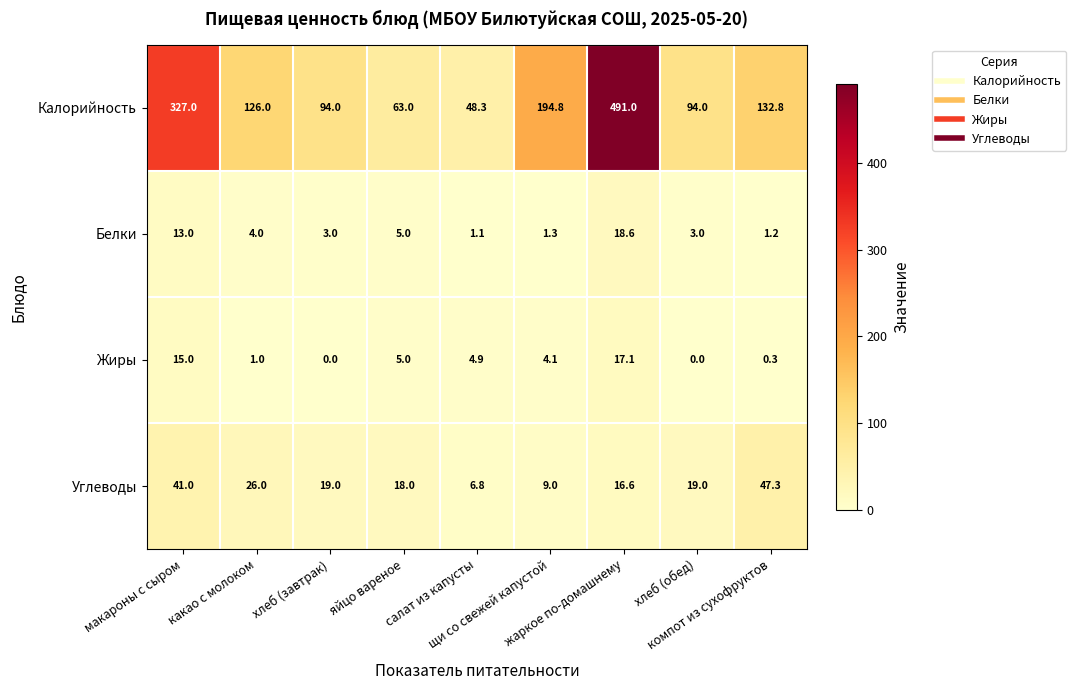

What is the maximum value shown in the chart?

491.0